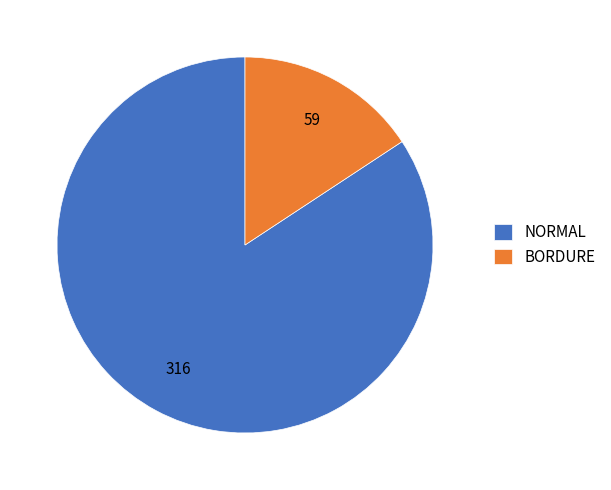

Do NORMAL and BORDURE together represent more than half of the pie?

Yes